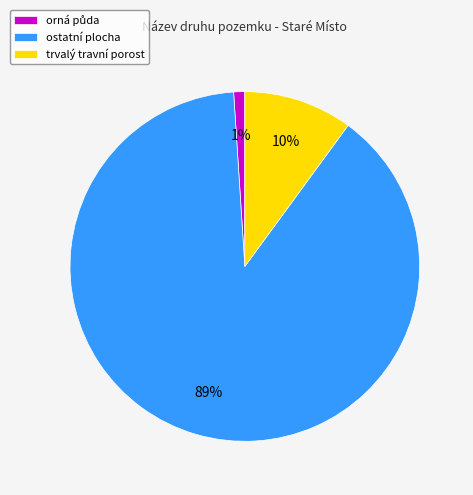

Is there a majority slice in this chart?

Yes